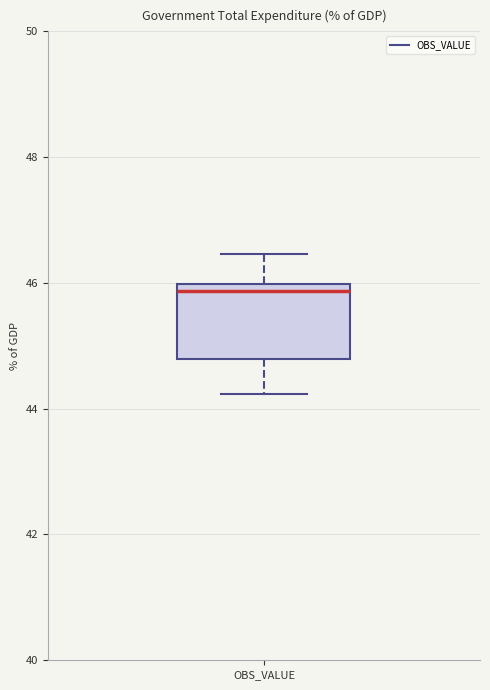

Where does the lower whisker of the box for OBS_VALUE end on the y-axis? The values are not printed on the chart, so give them approximately, as read against the axis.

44.2